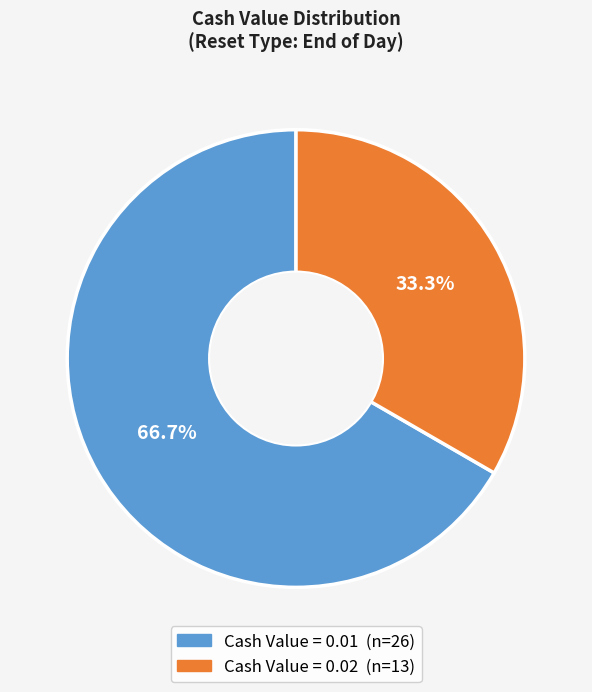

Count the number of slices in the pie.

2